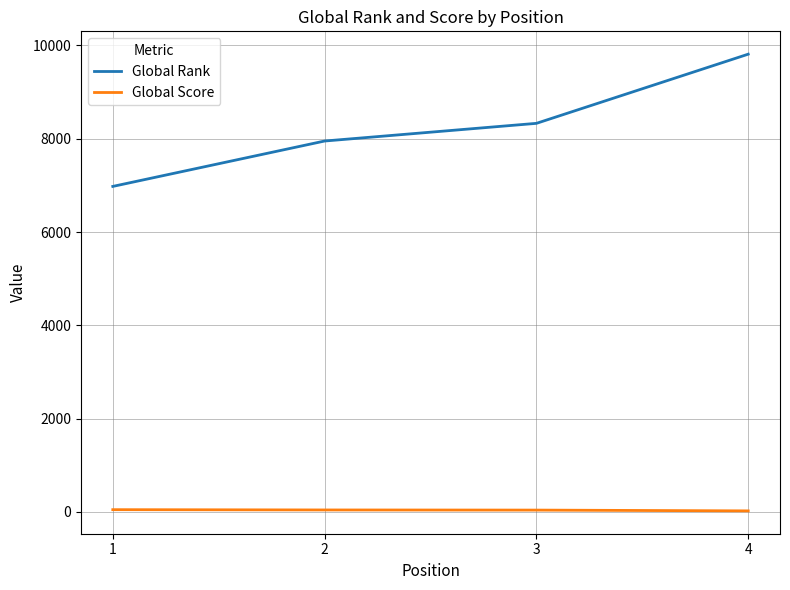

List the series in order of their overall mean, highest first.

Global Rank, Global Score